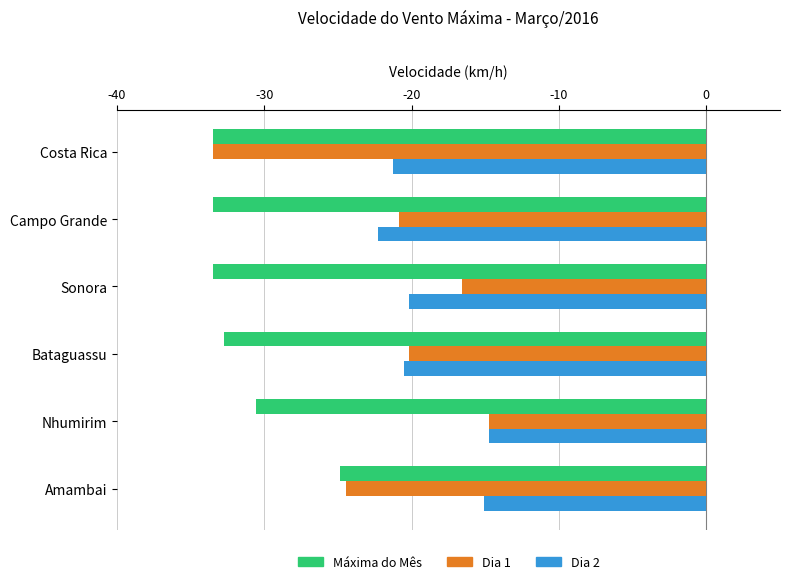

What are all the series names shown in the legend?

Máxima do Mês, Dia 1, Dia 2